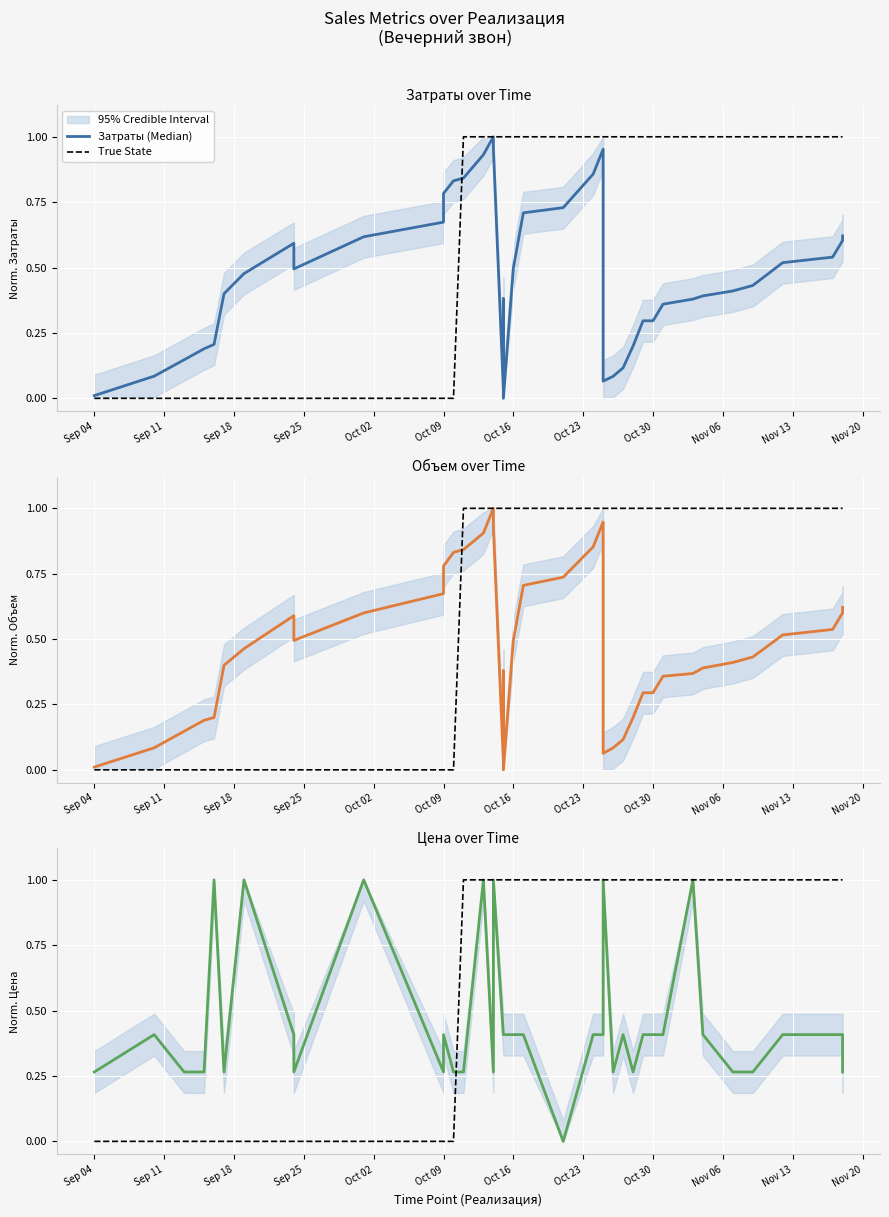

Reading left to right, list all the values displayed in this chart.

Затраты (Median): 0.0	0.1	0.1	0.2	0.2	0.4	0.5	0.6	0.5	0.6	0.7	0.8	0.8	0.8	0.9	1.0	1.0	0.0	0.4	0.0	0.5	0.7	0.7	0.9	1.0	0.1	0.1	0.1	0.2	0.3	0.3	0.4	0.4	0.4	0.4	0.4	0.5	0.5	0.6	0.6
True State: 0.0	0.0	0.0	0.0	0.0	0.0	0.0	0.0	0.0	0.0	0.0	0.0	0.0	1.0	1.0	1.0	1.0	1.0	1.0	1.0	1.0	1.0	1.0	1.0	1.0	1.0	1.0	1.0	1.0	1.0	1.0	1.0	1.0	1.0	1.0	1.0	1.0	1.0	1.0	1.0
Объем (Median): 0.0	0.1	0.1	0.2	0.2	0.4	0.5	0.6	0.5	0.6	0.7	0.8	0.8	0.8	0.9	1.0	0.9	0.0	0.4	0.0	0.5	0.7	0.7	0.9	0.9	0.1	0.1	0.1	0.2	0.3	0.3	0.4	0.4	0.4	0.4	0.4	0.5	0.5	0.6	0.6
Цена (Median): 0.3	0.4	0.3	0.3	1.0	0.3	1.0	0.4	0.3	1.0	0.3	0.4	0.3	0.3	1.0	0.3	1.0	0.4	0.4	0.4	0.4	0.4	0.0	0.4	0.4	1.0	0.3	0.4	0.3	0.4	0.4	0.4	1.0	0.4	0.3	0.3	0.4	0.4	0.4	0.3